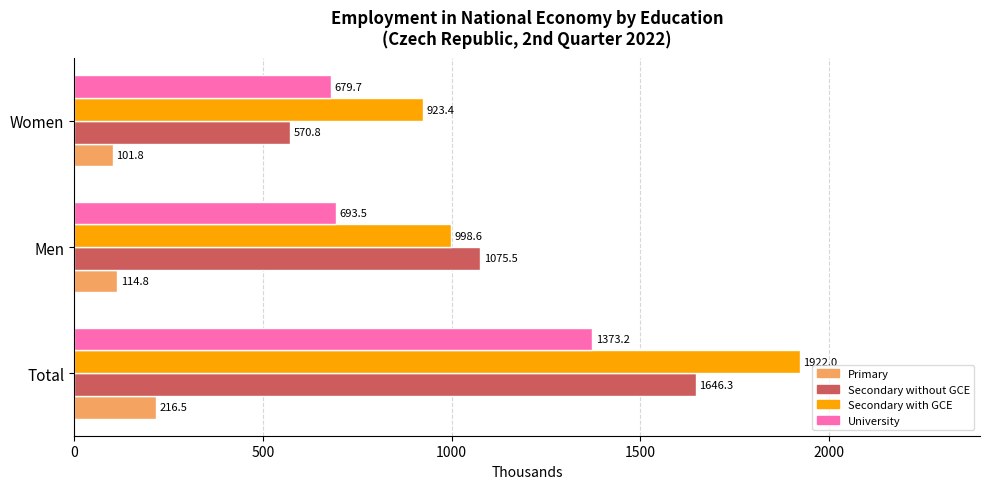

Is it true that University equals 693.5 at Men?

True